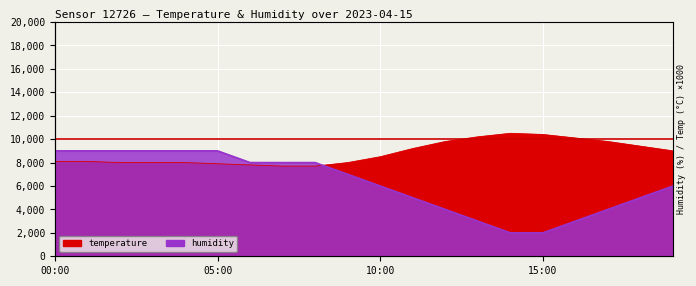

What are all the series names shown in the legend?

temperature, humidity